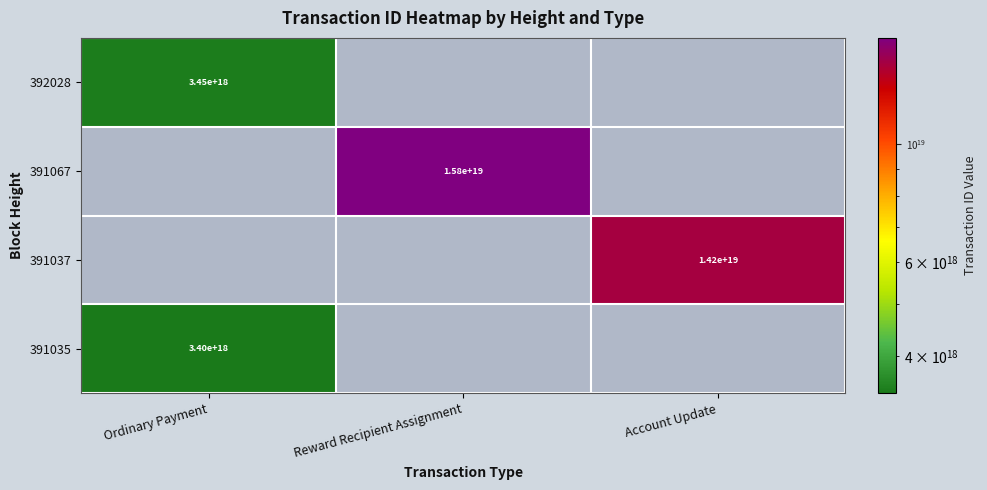

True or false: 391037 has a value of 14200000000000000000 at Account Update.

True